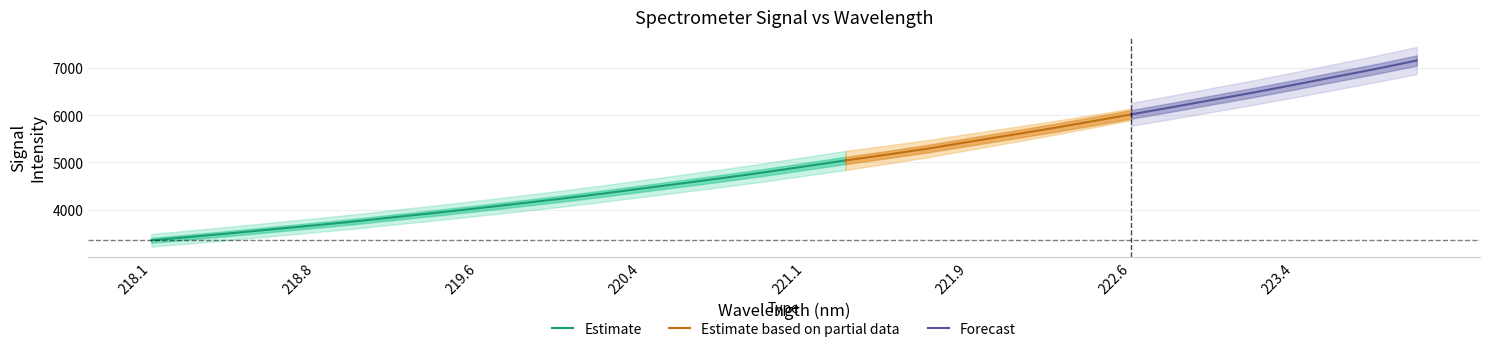

Reading right to left, transcribe all the data shown in this chart.

223.9802=7151.5	223.7895=6974.3	223.5987=6808.0	223.408=6640.5	223.2172=6476.5	223.0264=6322.6	222.8355=6167.0	222.6447=6015.2	222.4538=5862.6	222.263=5713.6	222.0721=5572.4	221.8812=5433.0	221.6902=5290.5	221.4993=5164.7	221.3083=5043.6	221.1174=4917.6	220.9264=4790.9	220.7354=4673.4	220.5444=4560.6	220.3533=4449.2	220.1623=4338.0	219.9712=4232.2	219.7801=4133.1	219.589=4035.1	219.3979=3940.8	219.2067=3850.4	219.0156=3757.7	218.8244=3674.0	218.6332=3592.8	218.442=3511.0	218.2508=3433.0	218.0596=3357.6